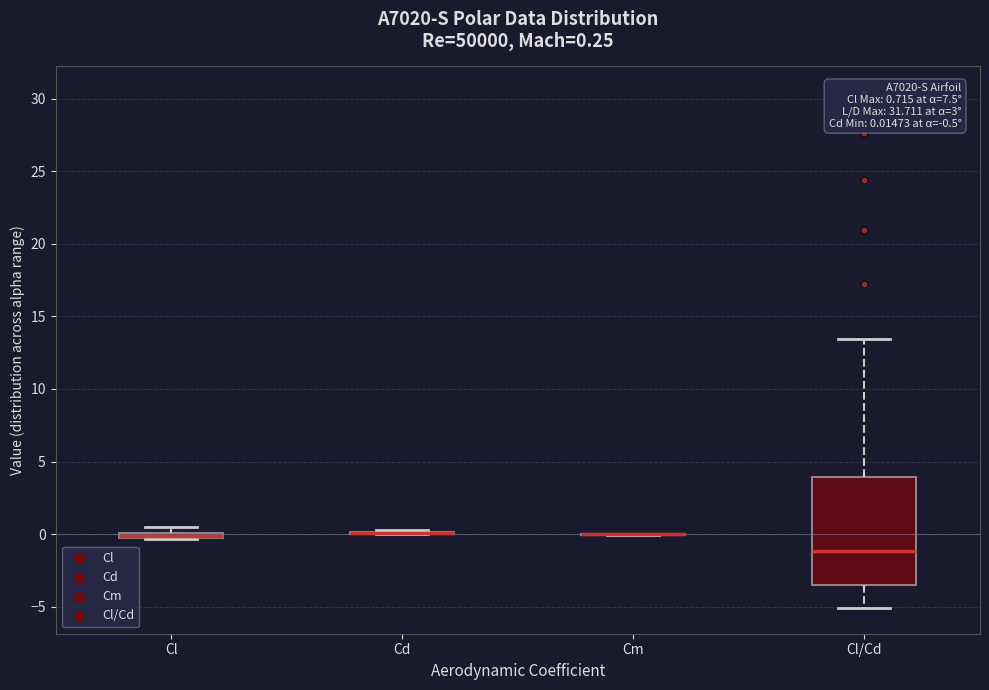

Comparing the boxes themselves (not the whiskers), which one is the tallest?

Cl/Cd